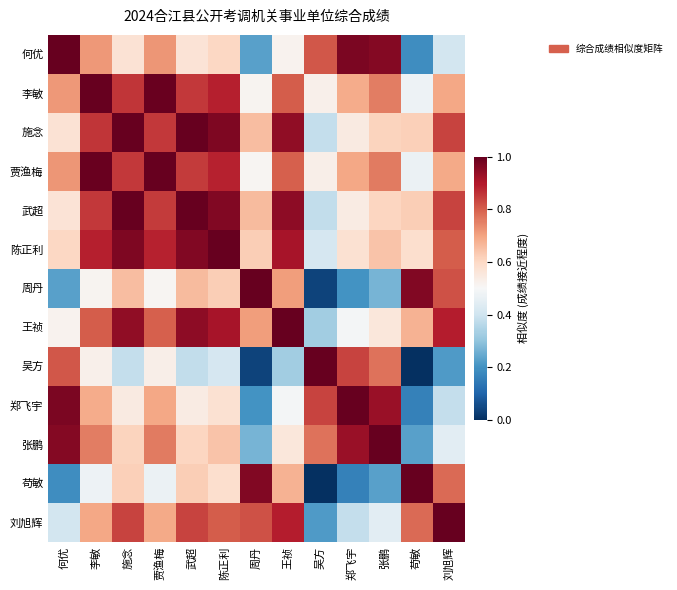

What is the maximum value shown in the chart?

1.0